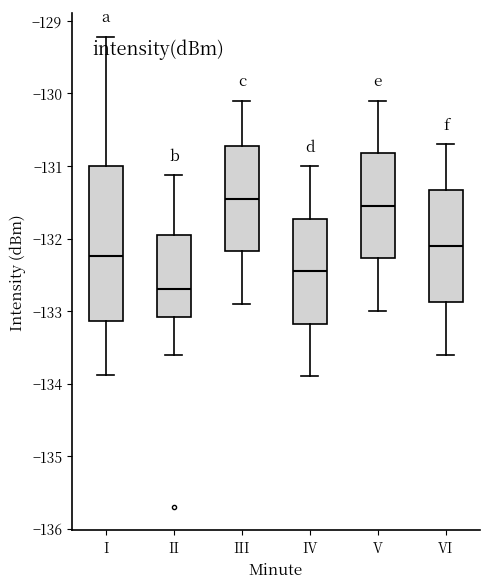

Reading left to right, read every box against the y-axis: the position of its median line, the range the box covers, and the ends of its whiskers. The values are not printed on the chart, so give them approximately, as read against the axis.

I: median -132.2, box -133.1 to -131.0, whiskers -133.9 to -129.2
II: median -132.7, box -133.1 to -131.9, whiskers -133.6 to -131.1
III: median -131.4, box -132.2 to -130.7, whiskers -132.9 to -130.1
IV: median -132.4, box -133.2 to -131.7, whiskers -133.9 to -131.0
V: median -131.5, box -132.3 to -130.8, whiskers -133.0 to -130.1
VI: median -132.1, box -132.9 to -131.3, whiskers -133.6 to -130.7